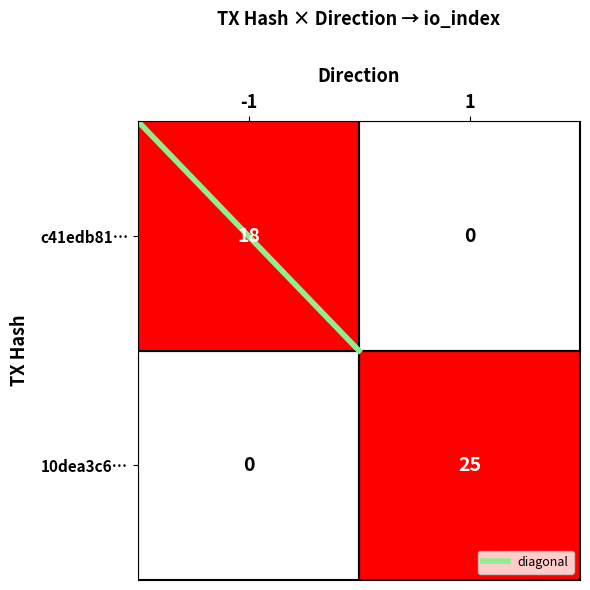

Is it true that 10dea3c6… equals 8 at -1?

False